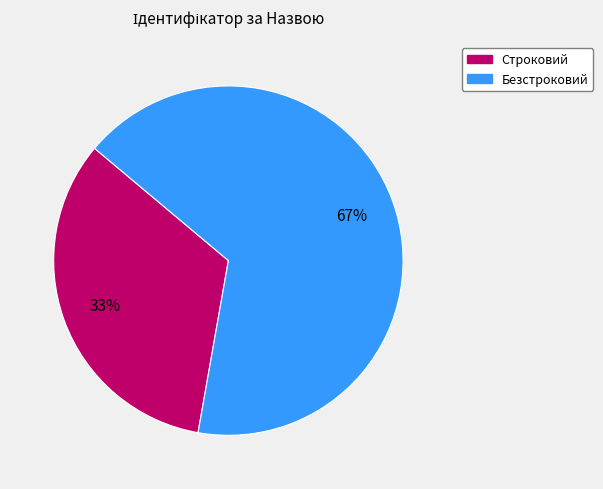

Is the sum of Безстроковий and Строковий greater than half?

Yes